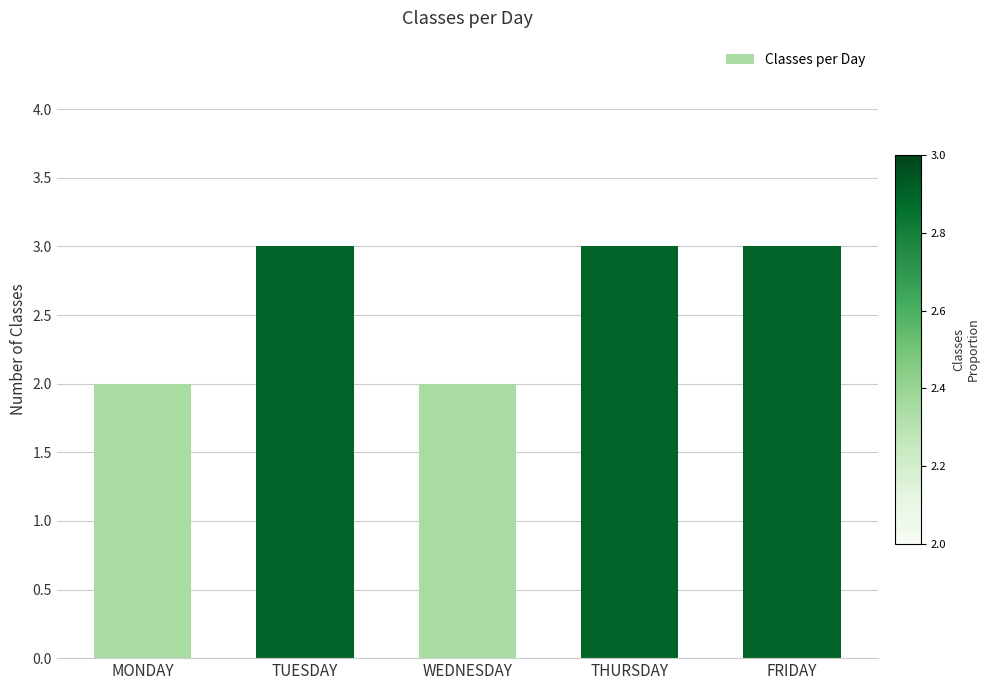

What position from the left is THURSDAY?

4